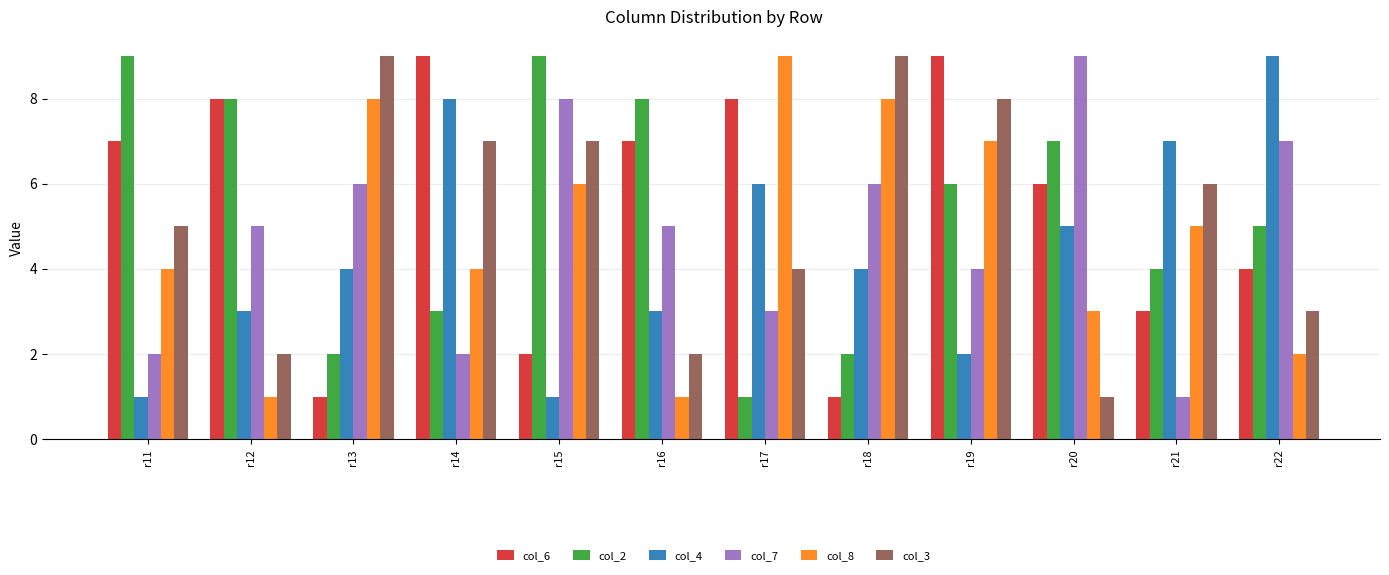

How many col_8 values are between 3 and 8?

8